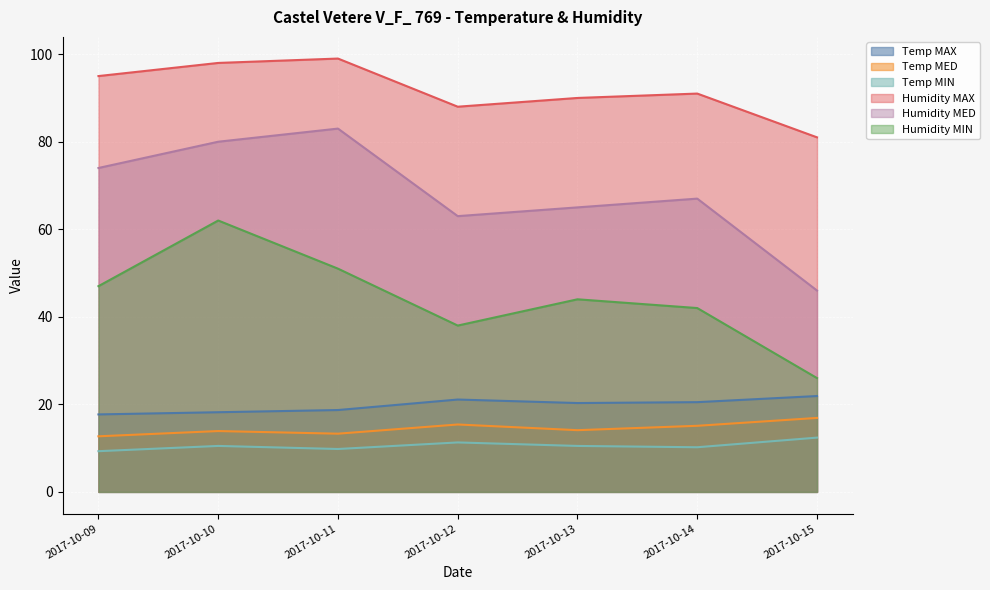

True or false: Humidity MIN has a value of 44.0 at 2017-10-13.

True